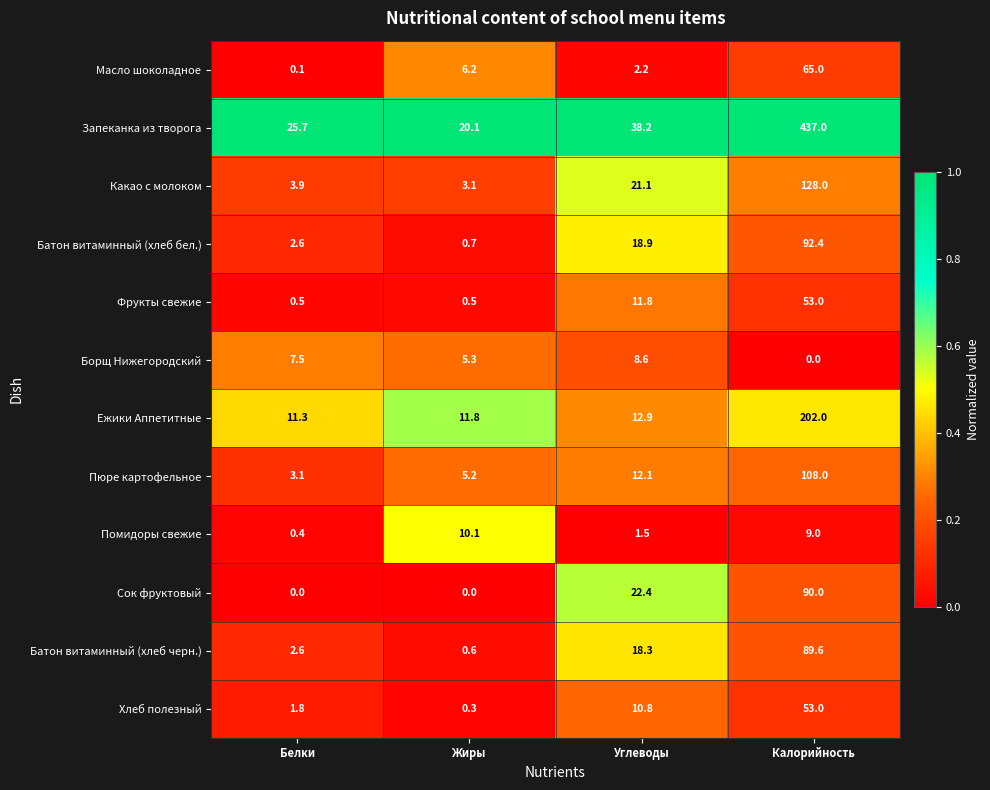

Count the Сок фруктовый values in the range 0 to 90.

4